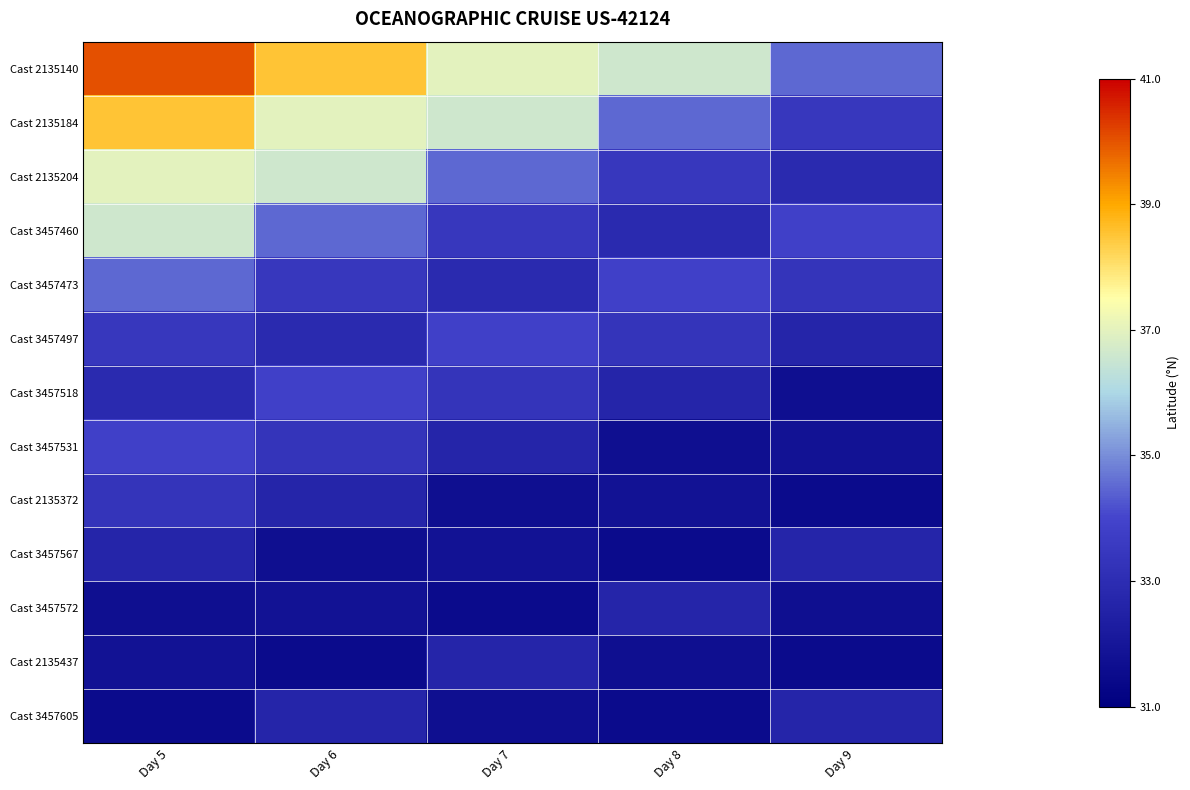

Reading left to right, what are all the values shown in this chart?

Cast 2135140: Day 5=40.0	Day 6=38.5	Day 7=37.0	Day 8=36.6	Day 9=34.5
Cast 2135184: Day 5=38.5	Day 6=37.0	Day 7=36.6	Day 8=34.5	Day 9=33.5
Cast 2135204: Day 5=37.0	Day 6=36.6	Day 7=34.5	Day 8=33.5	Day 9=32.9
Cast 3457460: Day 5=36.6	Day 6=34.5	Day 7=33.5	Day 8=32.9	Day 9=33.9
Cast 3457473: Day 5=34.5	Day 6=33.5	Day 7=32.9	Day 8=33.9	Day 9=33.3
Cast 3457497: Day 5=33.5	Day 6=32.9	Day 7=33.9	Day 8=33.3	Day 9=32.7
Cast 3457518: Day 5=32.9	Day 6=33.9	Day 7=33.3	Day 8=32.7	Day 9=31.7
Cast 3457531: Day 5=33.9	Day 6=33.3	Day 7=32.7	Day 8=31.7	Day 9=31.9
Cast 2135372: Day 5=33.3	Day 6=32.7	Day 7=31.7	Day 8=31.9	Day 9=31.5
Cast 3457567: Day 5=32.7	Day 6=31.7	Day 7=31.9	Day 8=31.5	Day 9=32.7
Cast 3457572: Day 5=31.7	Day 6=31.9	Day 7=31.5	Day 8=32.7	Day 9=31.7
Cast 2135437: Day 5=31.9	Day 6=31.5	Day 7=32.7	Day 8=31.7	Day 9=31.5
Cast 3457605: Day 5=31.5	Day 6=32.7	Day 7=31.7	Day 8=31.5	Day 9=32.7